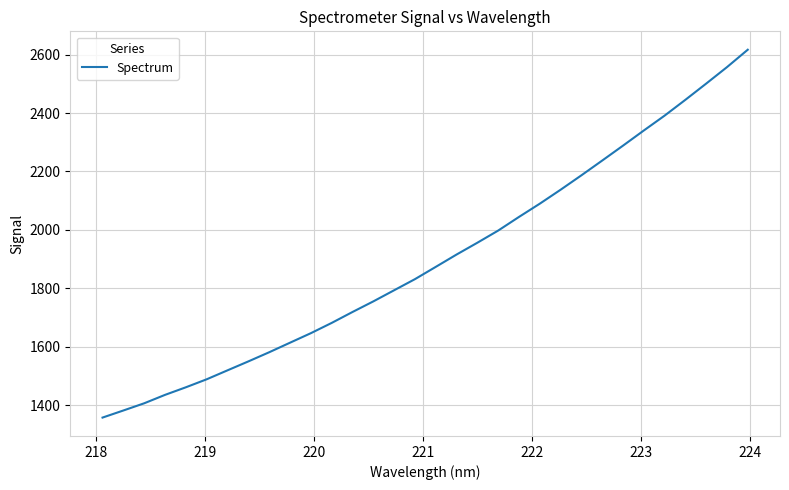

What is the greatest value displayed?

2616.8